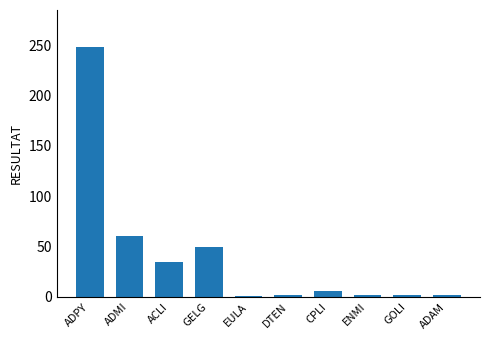

What is the change in value from ADMI to ADAM?

-58